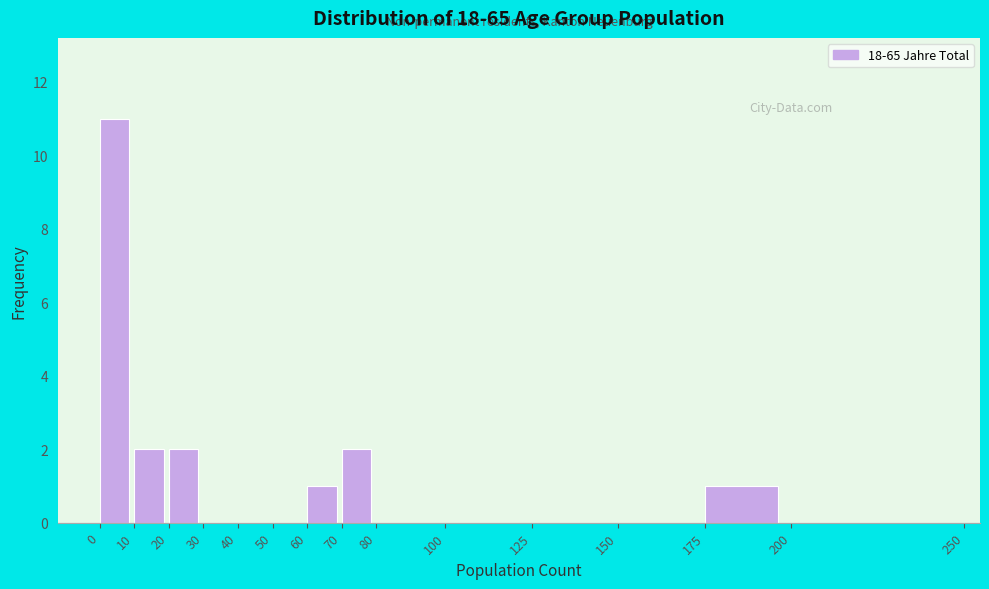

Over which range of the x-axis is the bar tallest?

0 to 10